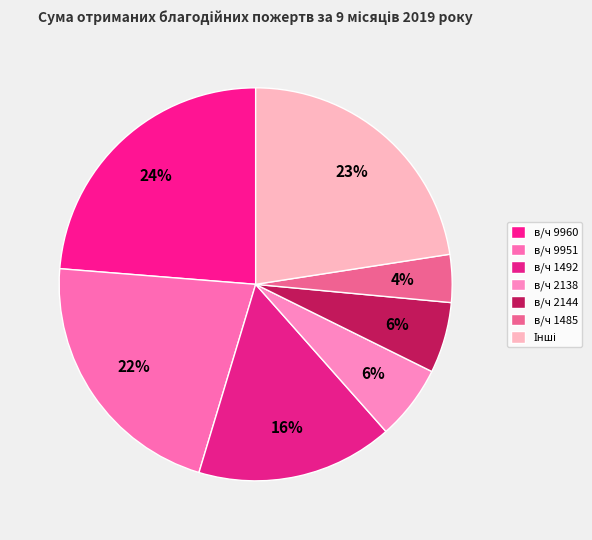

Is there a majority slice in this chart?

No